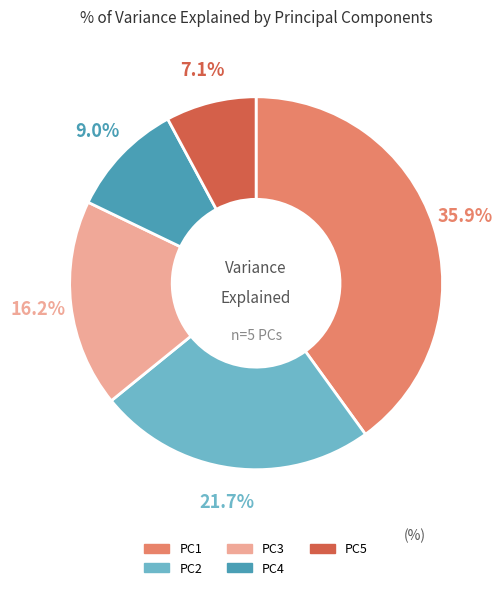

To the nearest percent, what portion does Principal component 3 represent?

18%